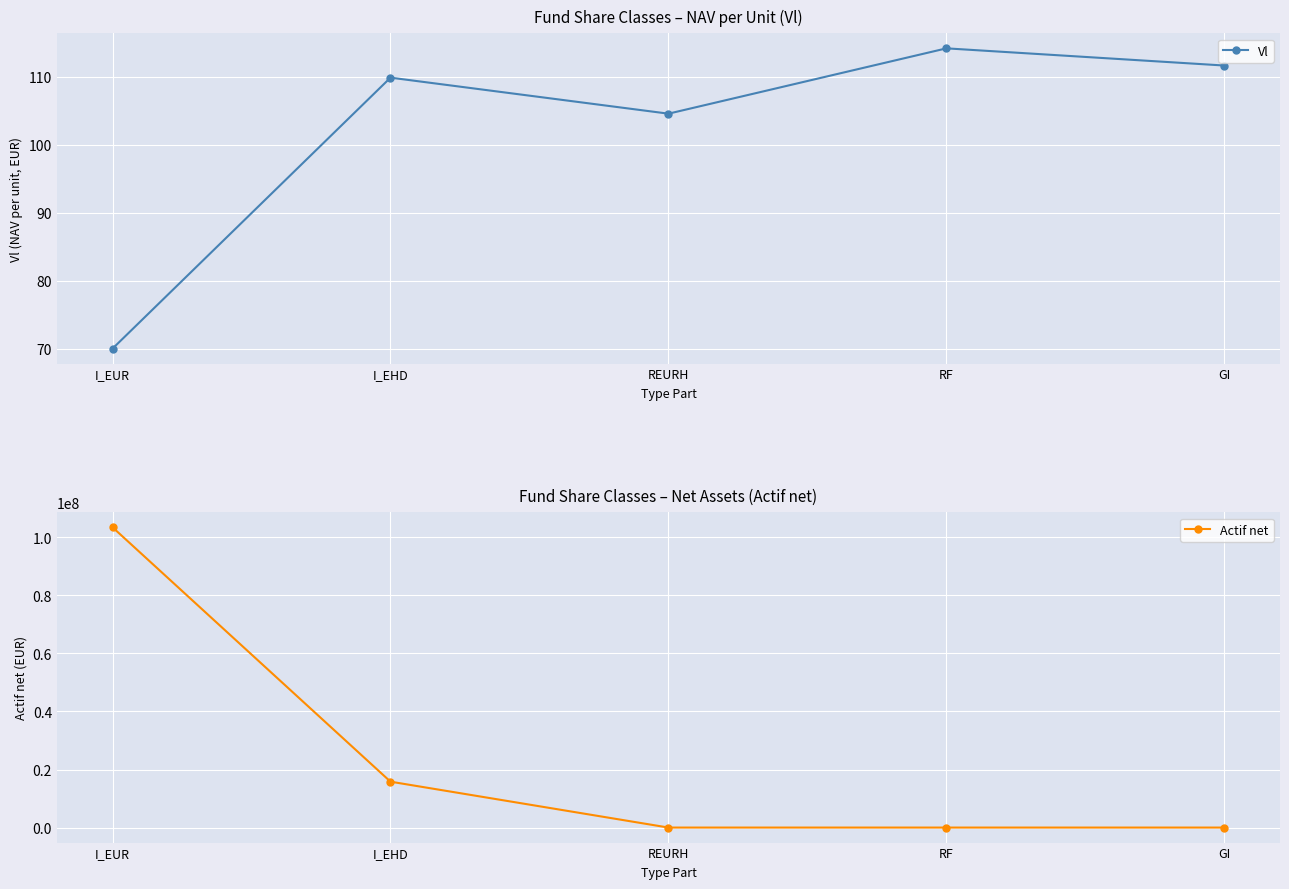

Reading right to left, what are all the values shown in this chart?

Vl: 111.6	114.2	104.5	109.8	70.0
Actif net: 11162.9	11416.0	10455.3	15818260.9	103429770.9